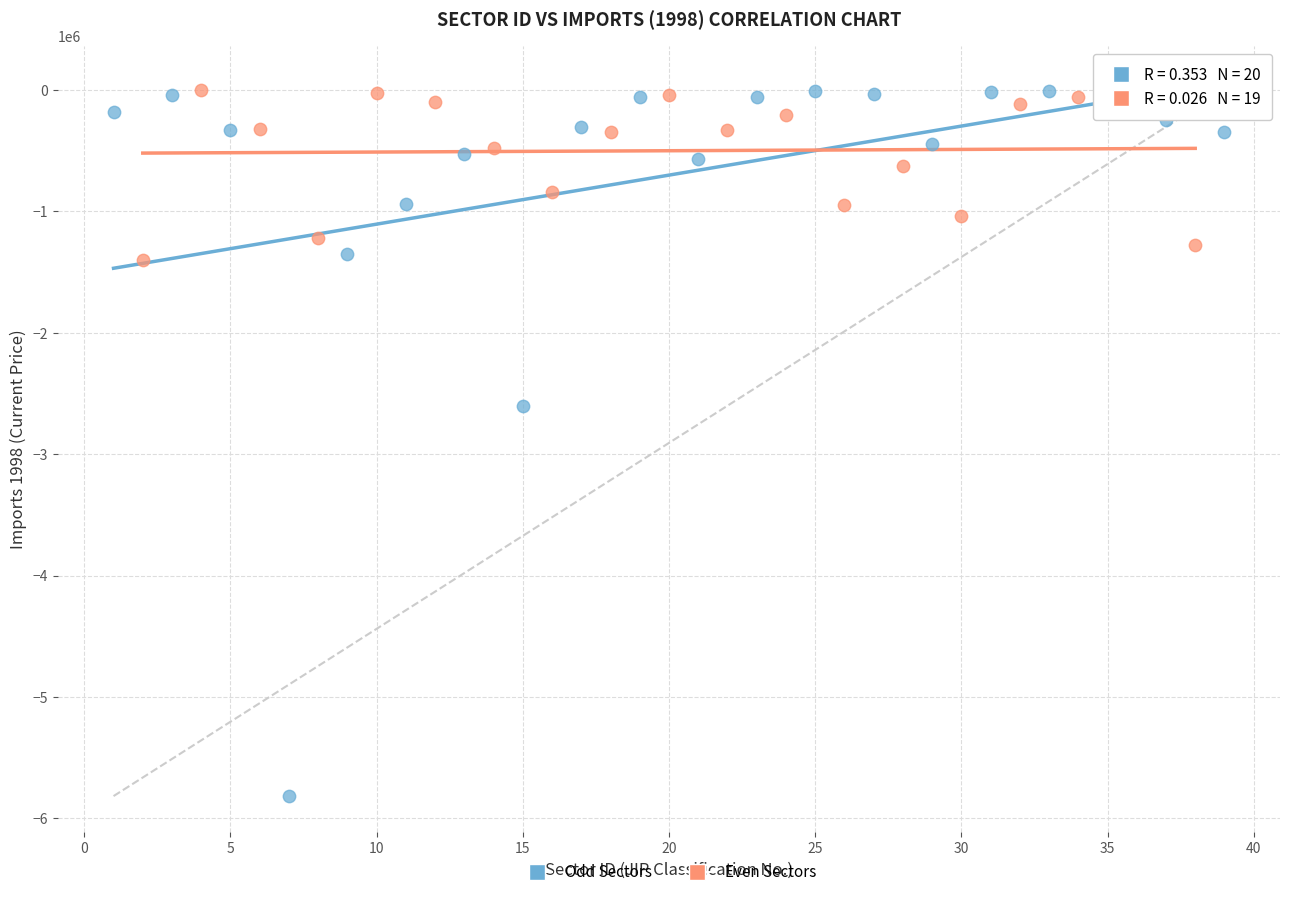

What are all the series names shown in the legend?

Odd Sectors, Even Sectors